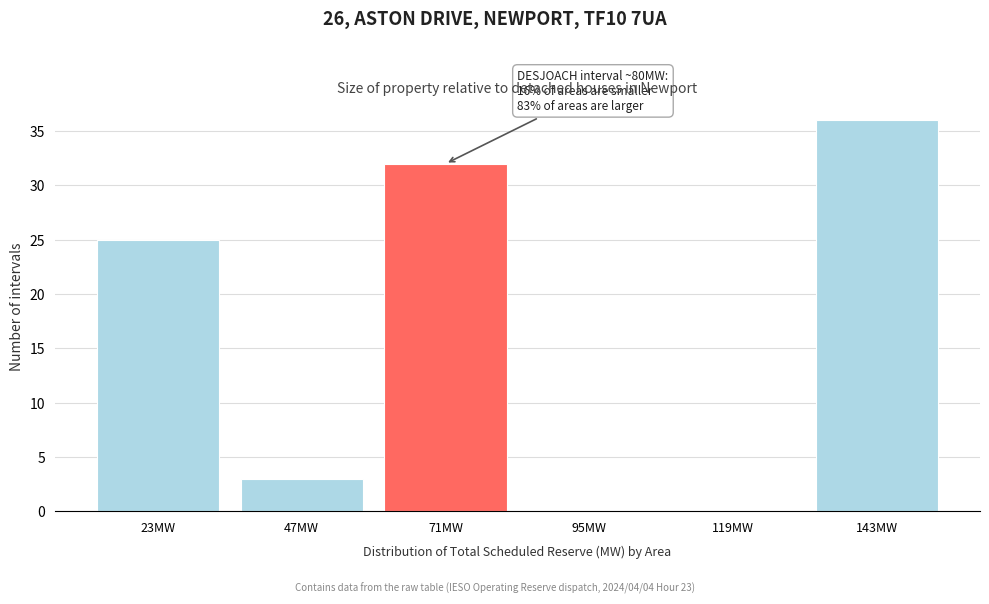

Reading left to right, extract all data points from this chart.

23MW=25	47MW=3	71MW=32	95MW=0	119MW=0	143MW=36